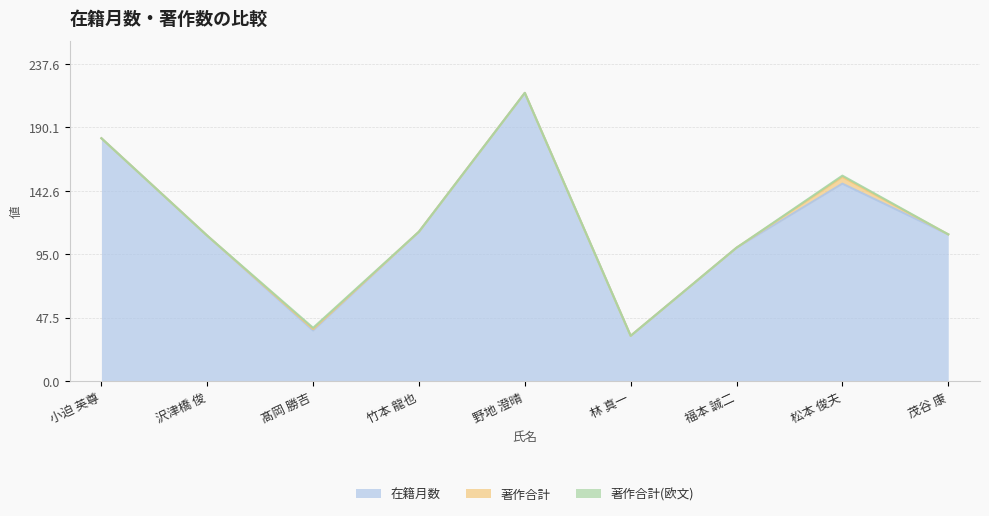

At which label does 在籍月数 reach its peak?

野地 澄晴